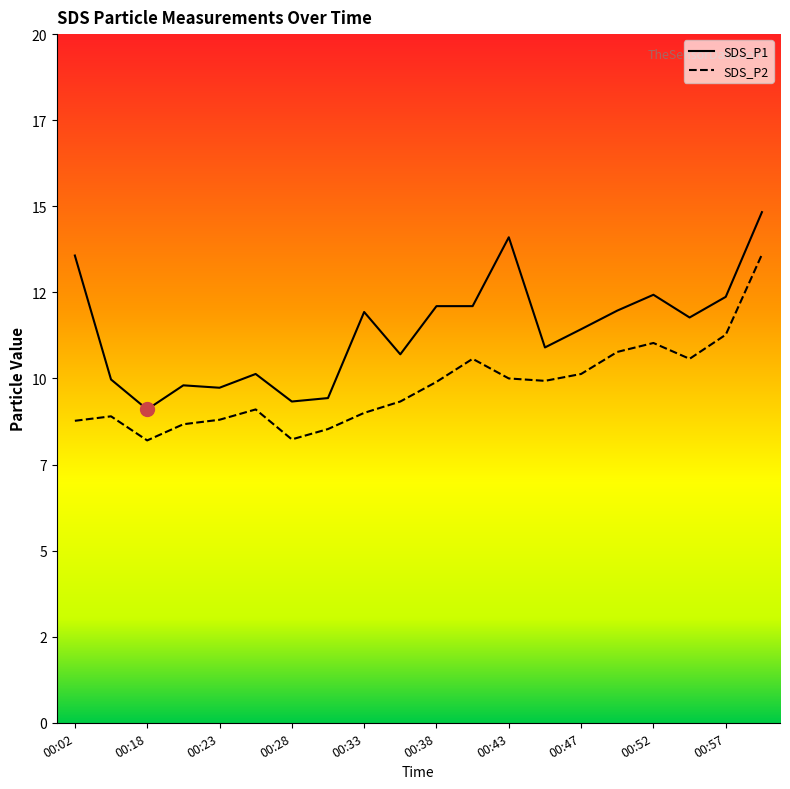

Which has a higher value, 00:30 or 00:16?

00:16